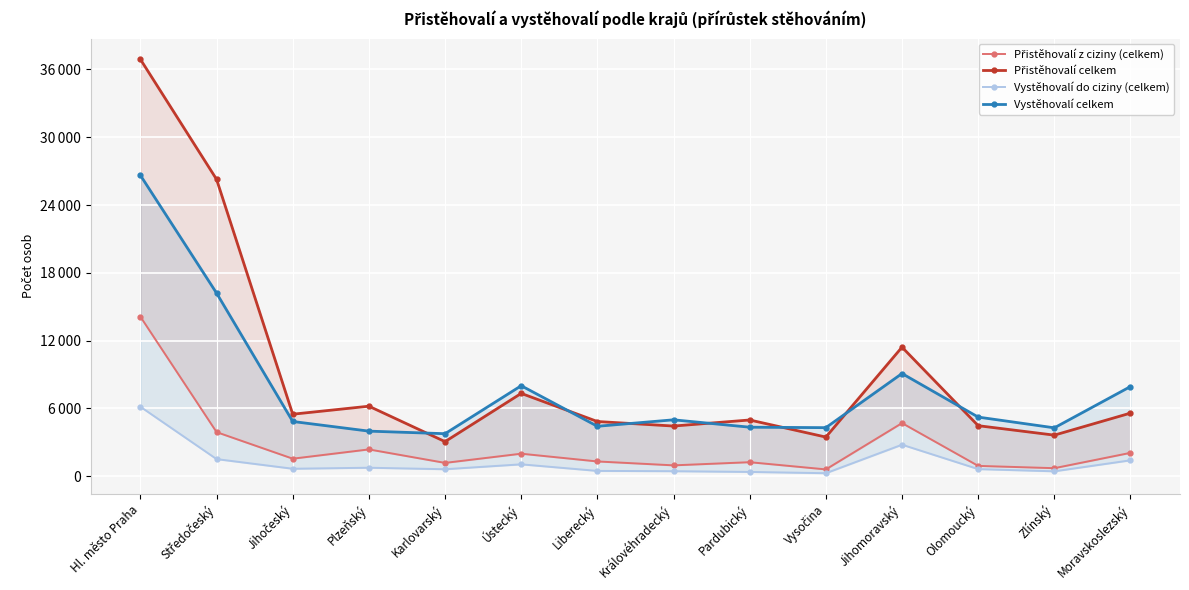

What is the value of the Vystěhovalí celkem point at the 1st from the left?

26630